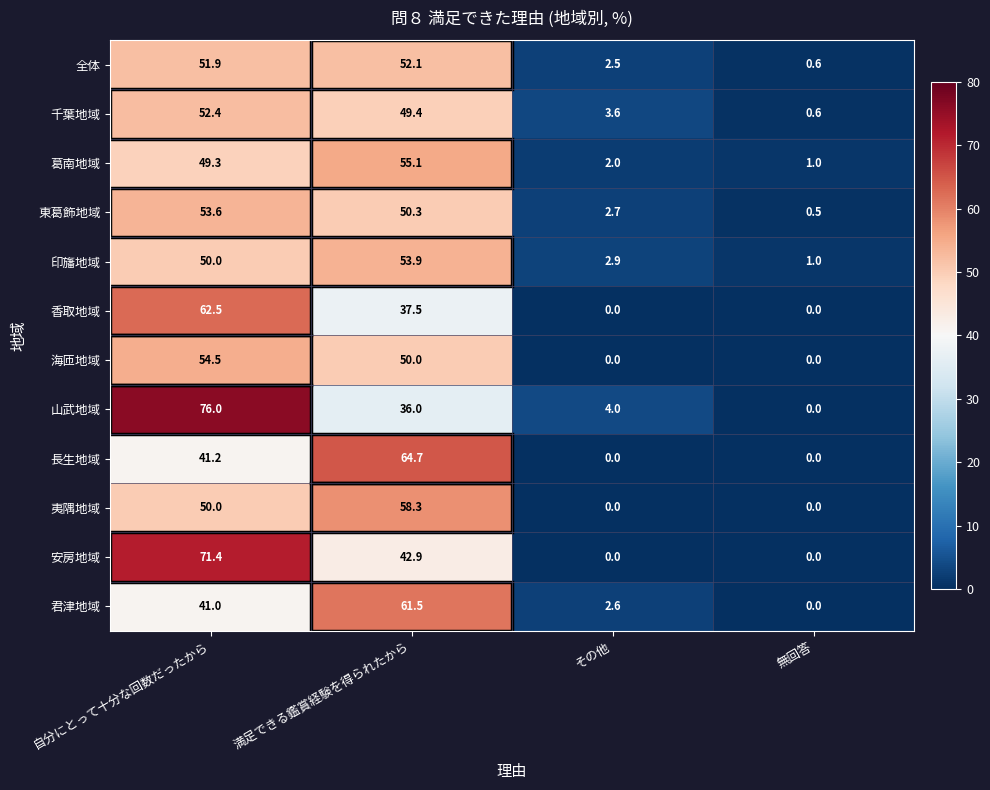

At how many categories does at least one series exceed 75?

1